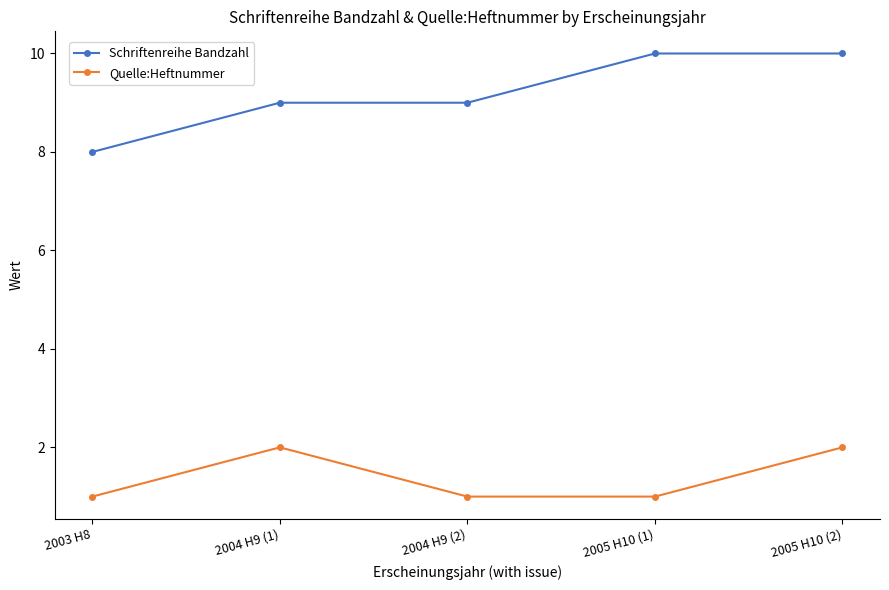

Reading left to right, list all the values displayed in this chart.

Schriftenreihe Bandzahl: 2003 H8=8	2004 H9 (1)=9	2004 H9 (2)=9	2005 H10 (1)=10	2005 H10 (2)=10
Quelle:Heftnummer: 2003 H8=1	2004 H9 (1)=2	2004 H9 (2)=1	2005 H10 (1)=1	2005 H10 (2)=2